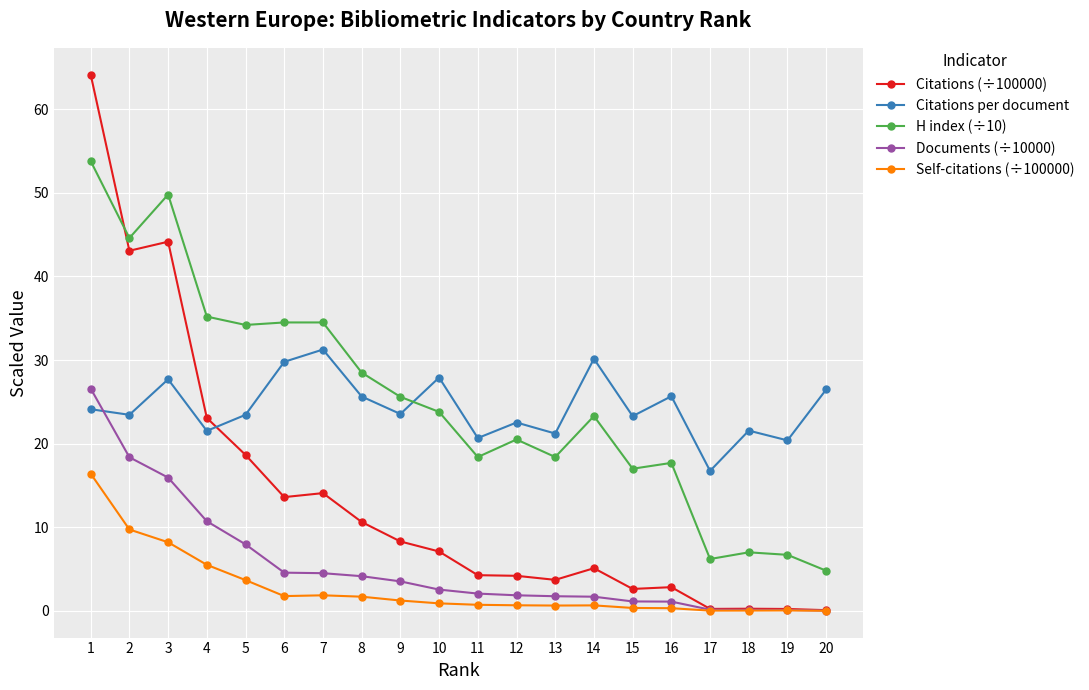

True or false: H index (÷10) has a value of 17.0 at 15.

True